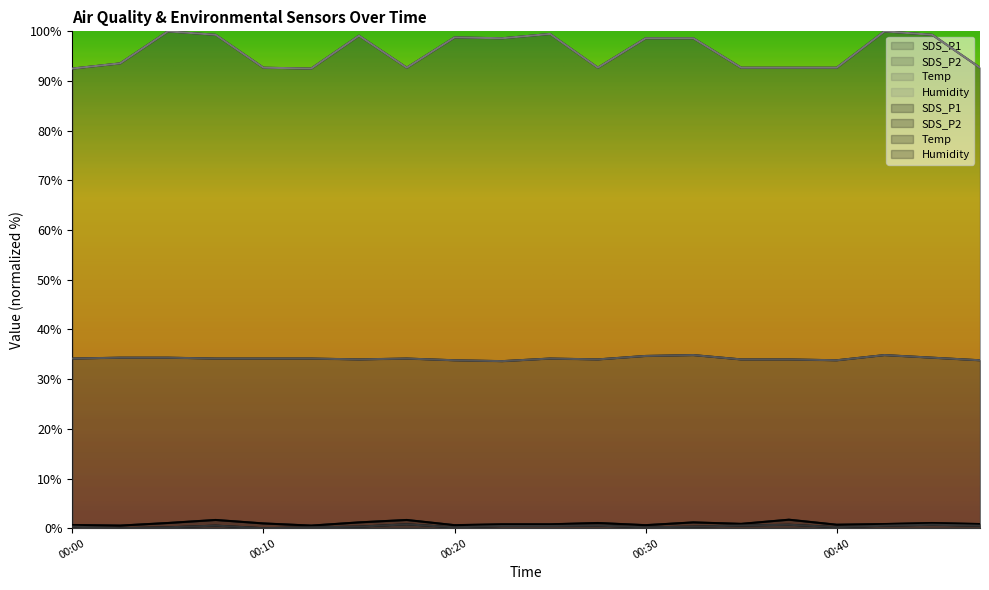

True or false: Humidity has a value of 168.0 at 00:25.

False